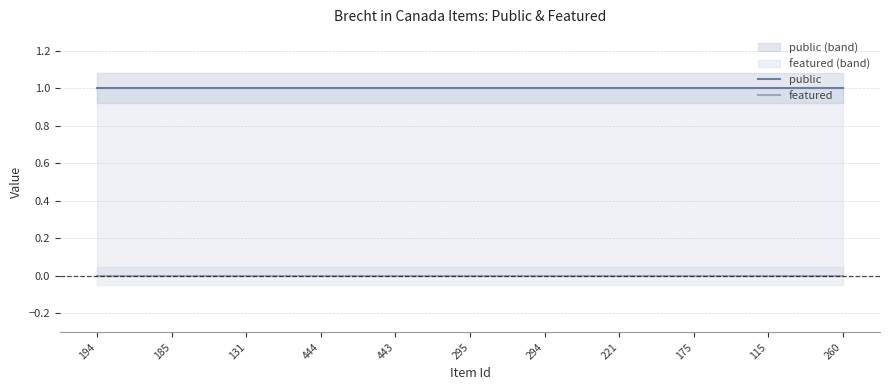

What is the label of the 4th point from the left?

444